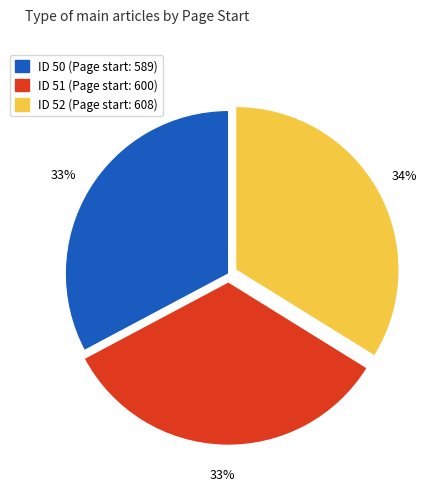

To the nearest percent, what is the difference between the largest and smallest slice percentages?

1%